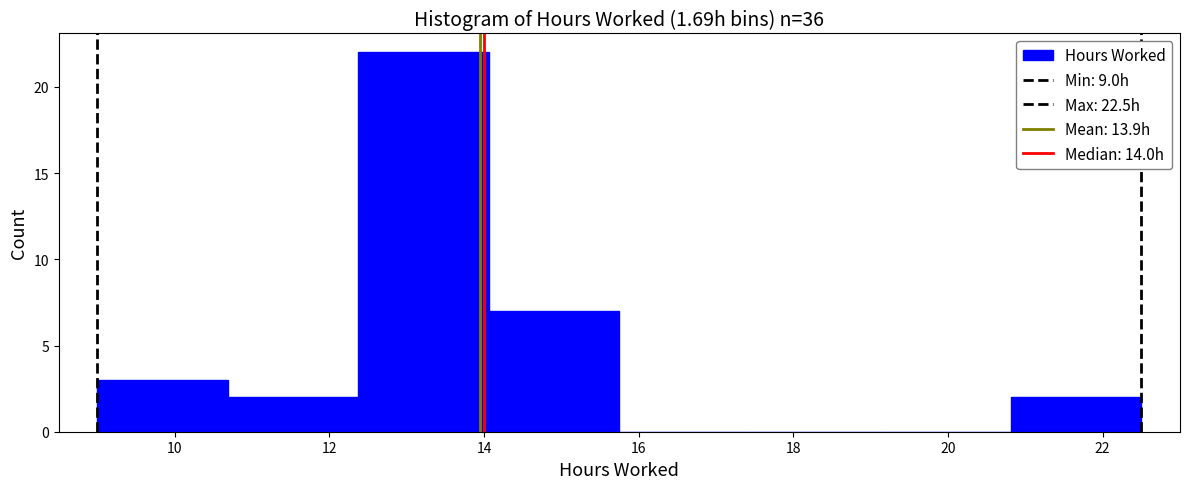

Over which range of the x-axis is the bar tallest?

12.4 to 14.0